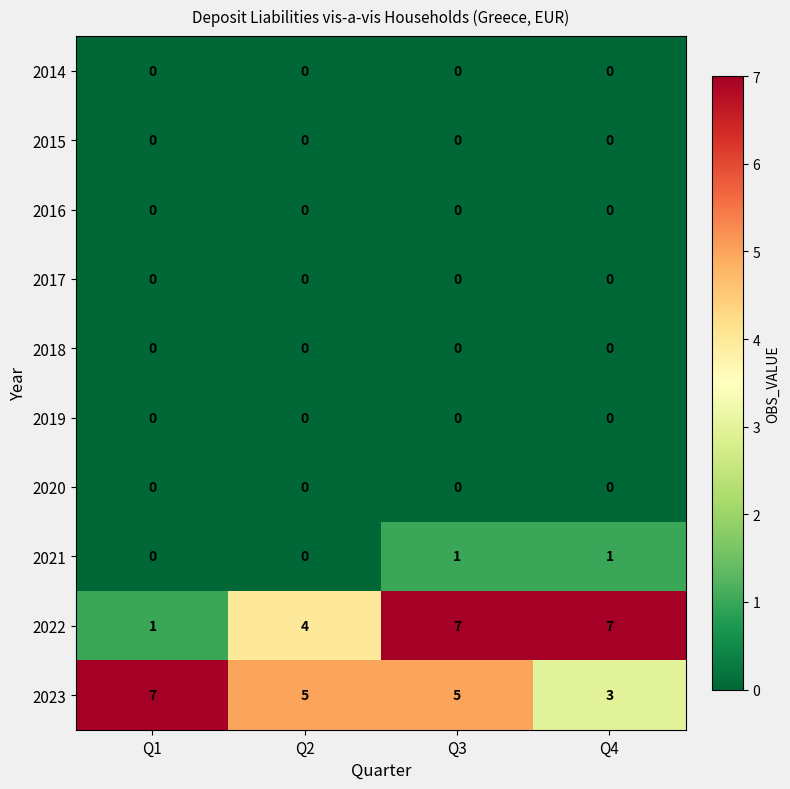

Is the value of 2022 at Q4 greater than the value of 2020 at Q2?

Yes